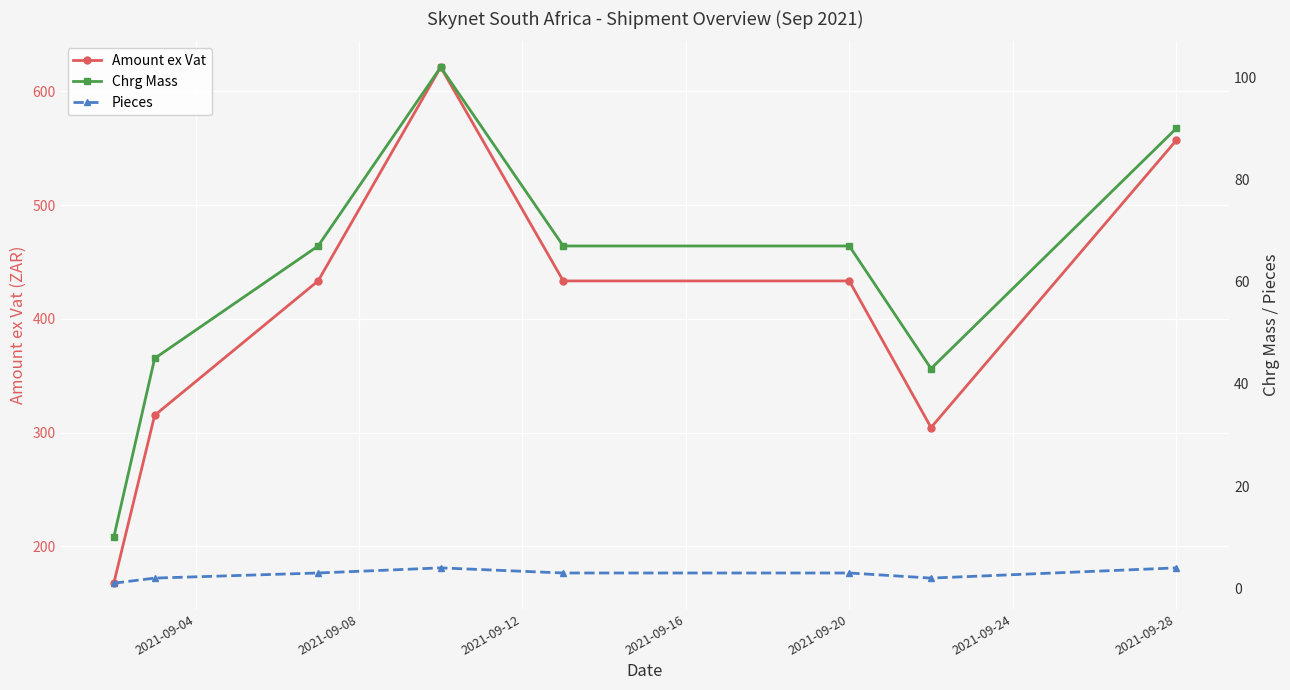

How many lines are shown in the chart?

3